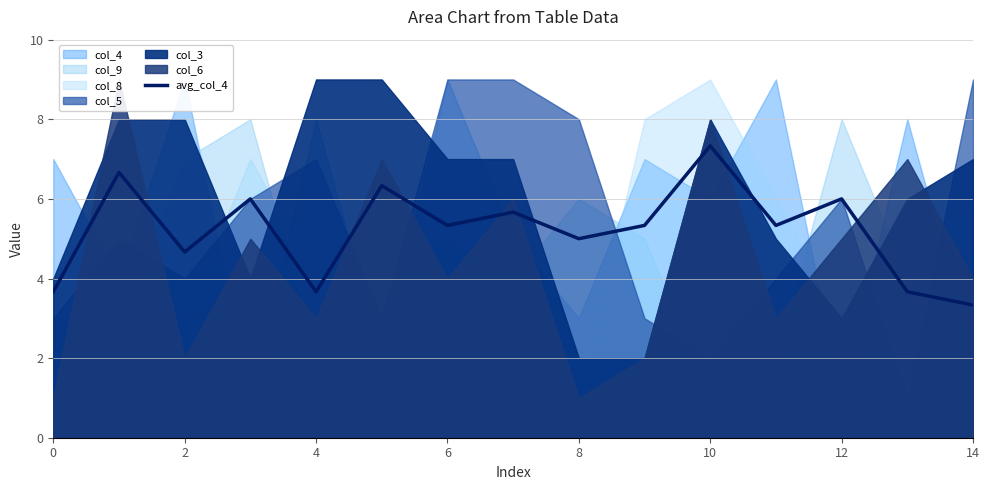

Which category has the lowest value in the avg_col_4 series?

14